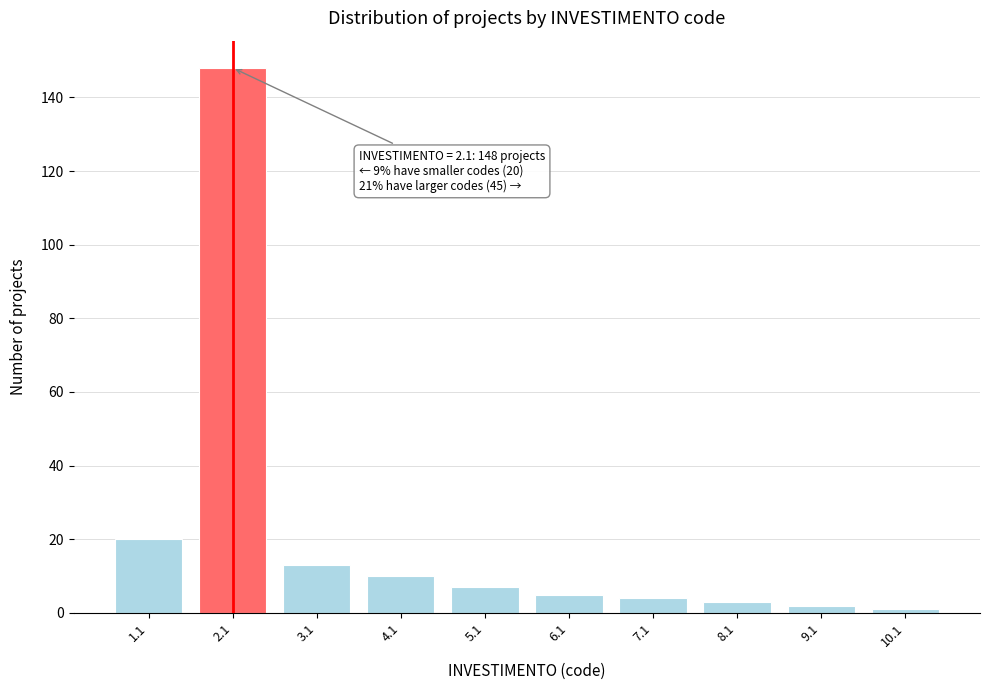

Reading left to right, list all the values displayed in this chart.

1.1=20	2.1=148	3.1=13	4.1=10	5.1=7	6.1=5	7.1=4	8.1=3	9.1=2	10.1=1